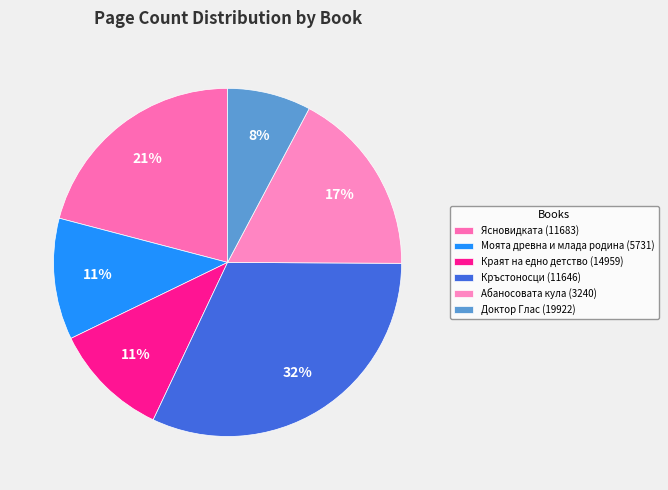

What is the smallest slice in the pie chart?

Доктор Глас (19922)